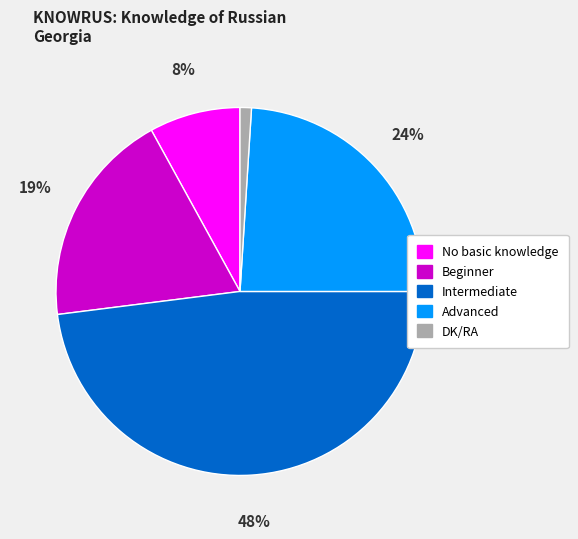

Is there any slice that represents more than half of the pie?

No